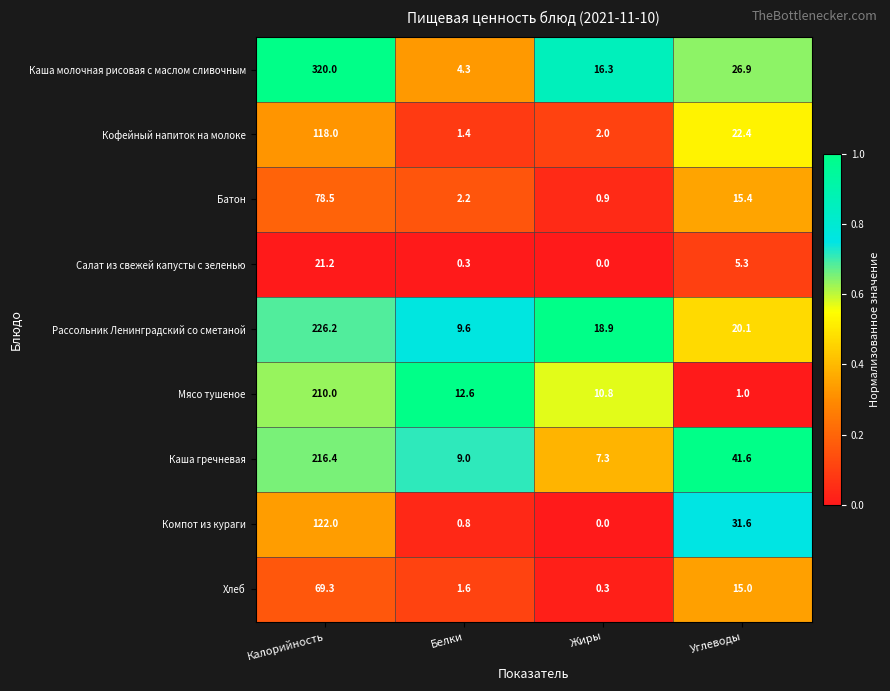

What is the greatest value displayed?

320.0